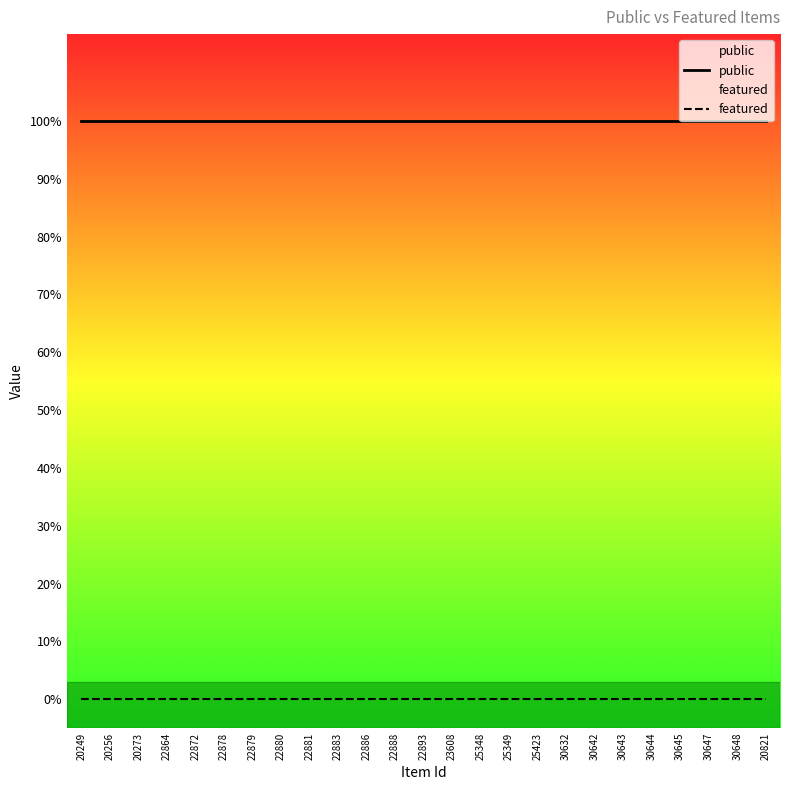

What are all the series names shown in the legend?

public, featured